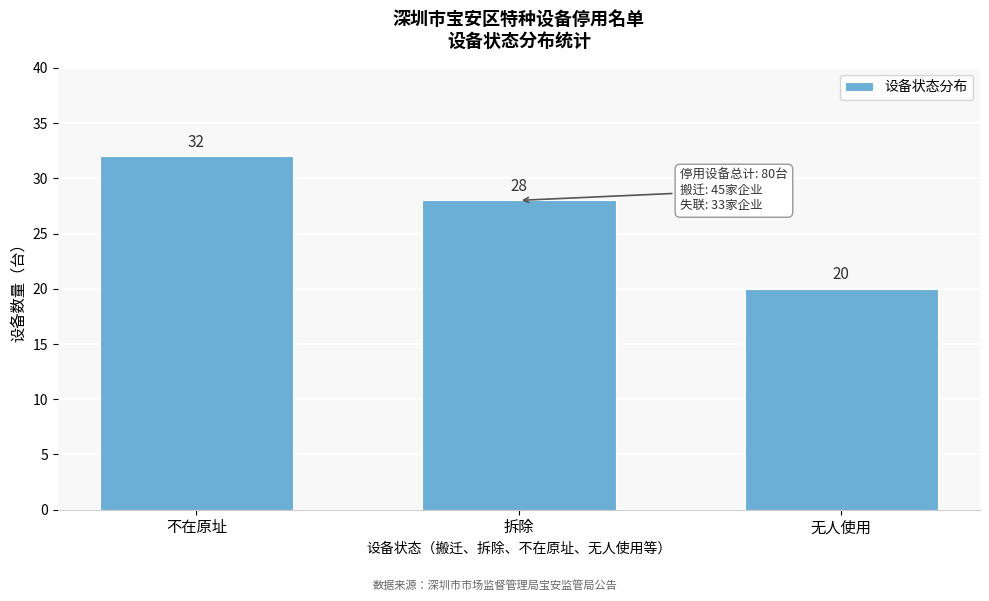

Reading right to left, extract all data points from this chart.

20	28	32